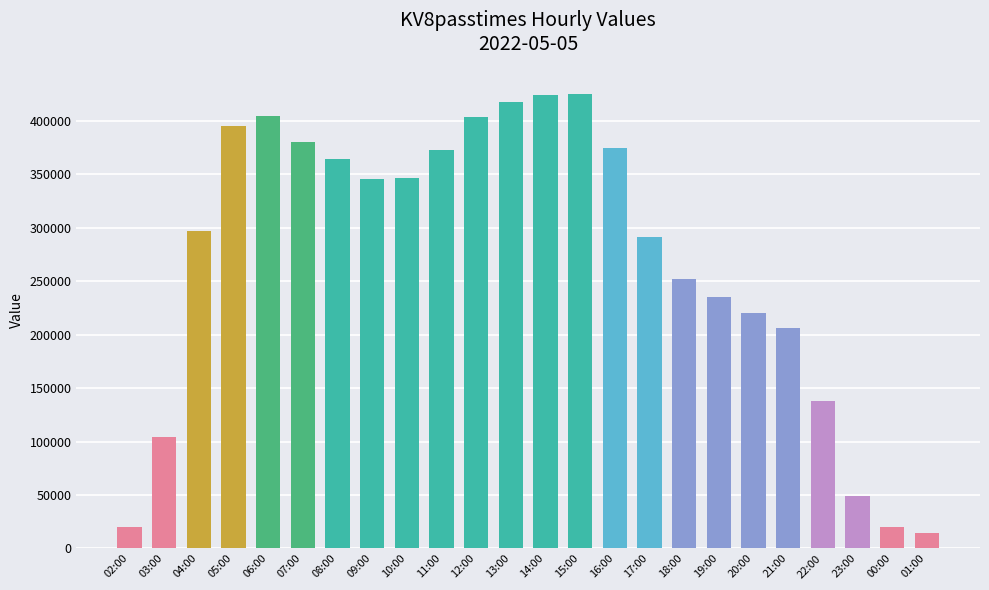

True or false: the data shows 296826 at 04:00.

True